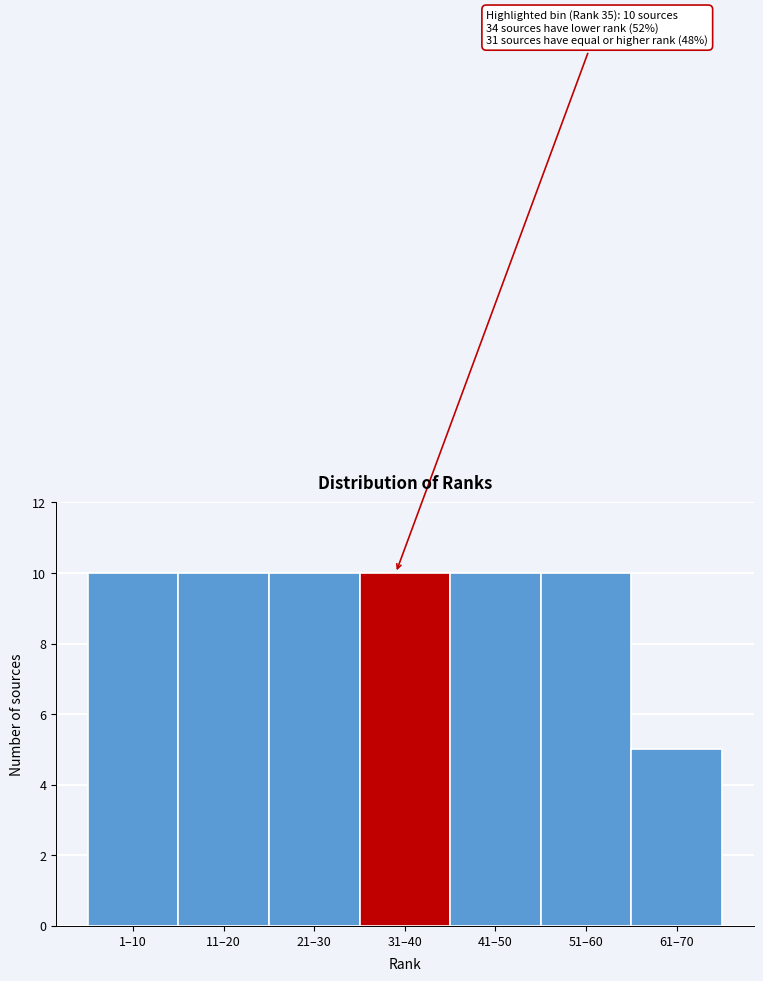

Reading left to right, transcribe all the data shown in this chart.

10	10	10	10	10	10	5